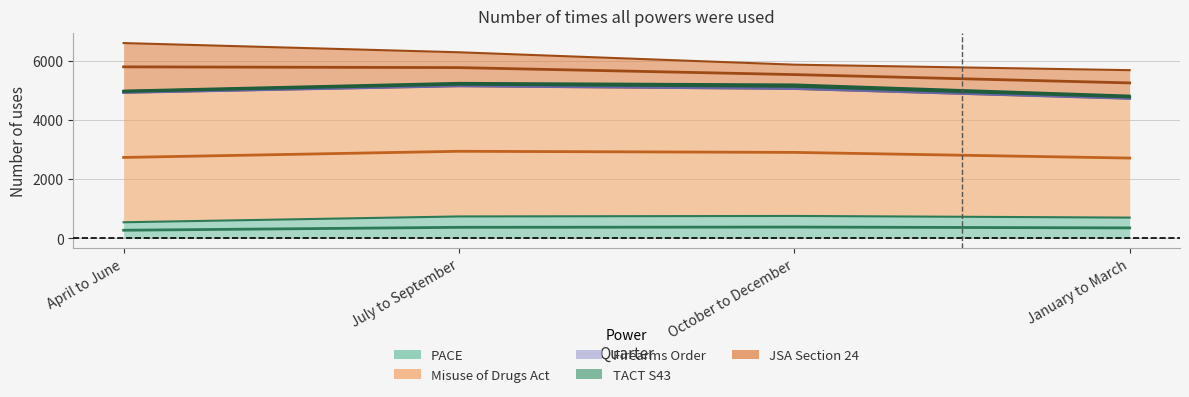

Between April to June and July to September, which series saw the biggest shift?

JSA Section 24